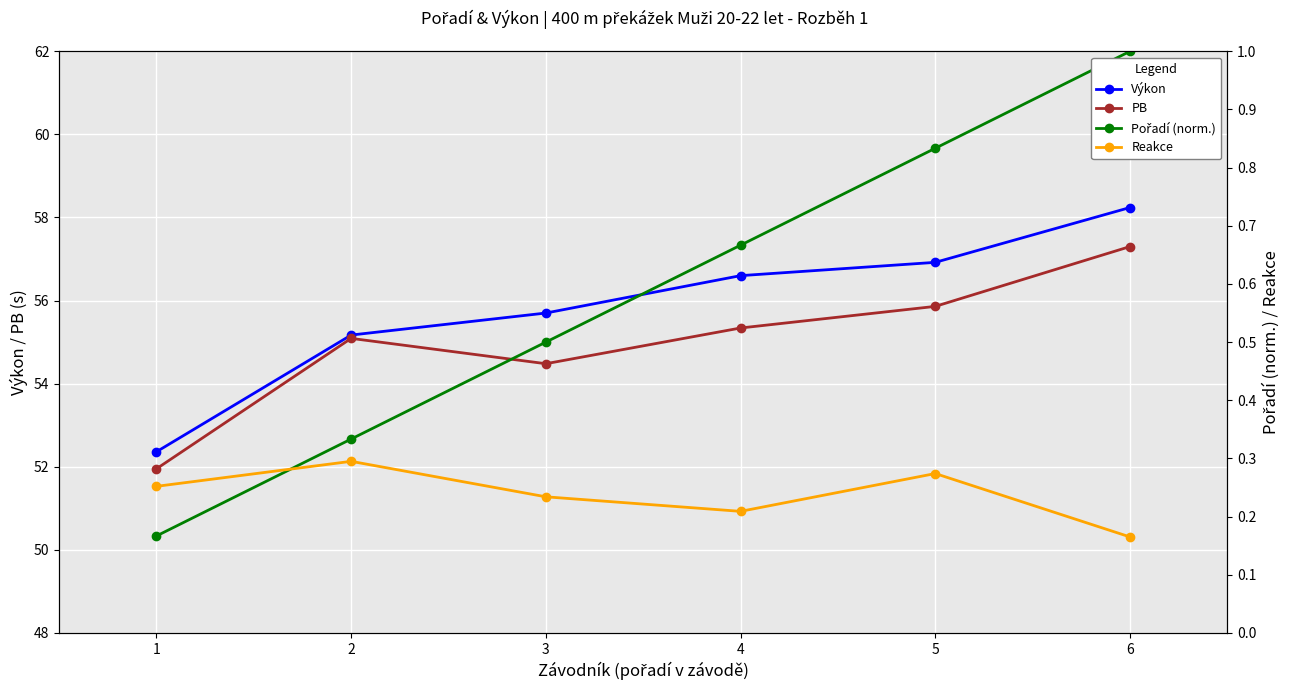

What is the total value across all series at 4?

112.8